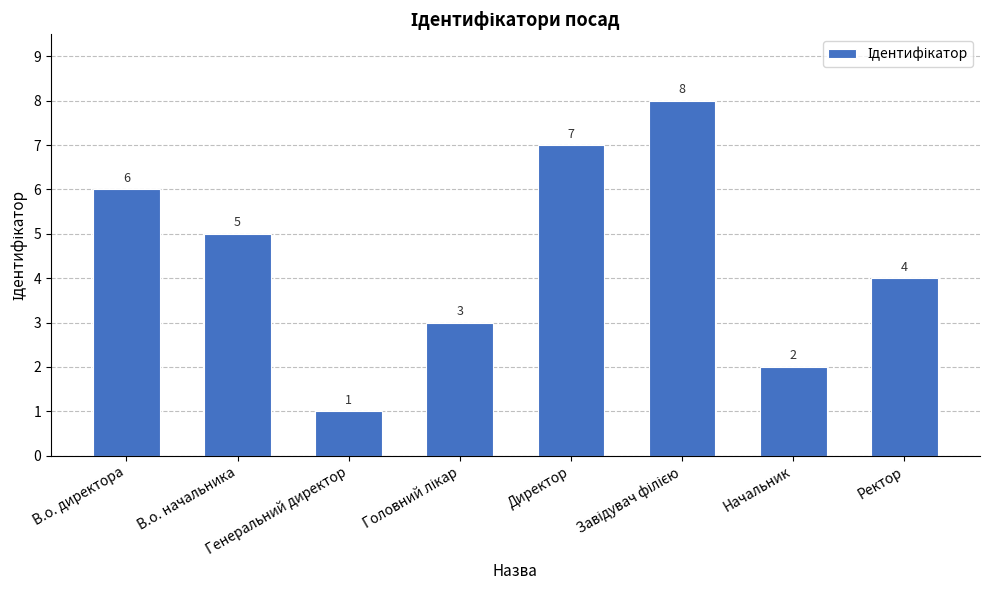

Reading left to right, transcribe all the data shown in this chart.

6	5	1	3	7	8	2	4